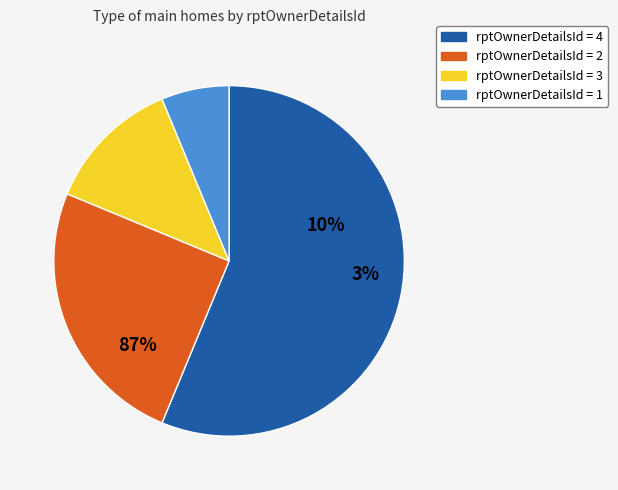

What is the change in value from 2 to 3?

-2